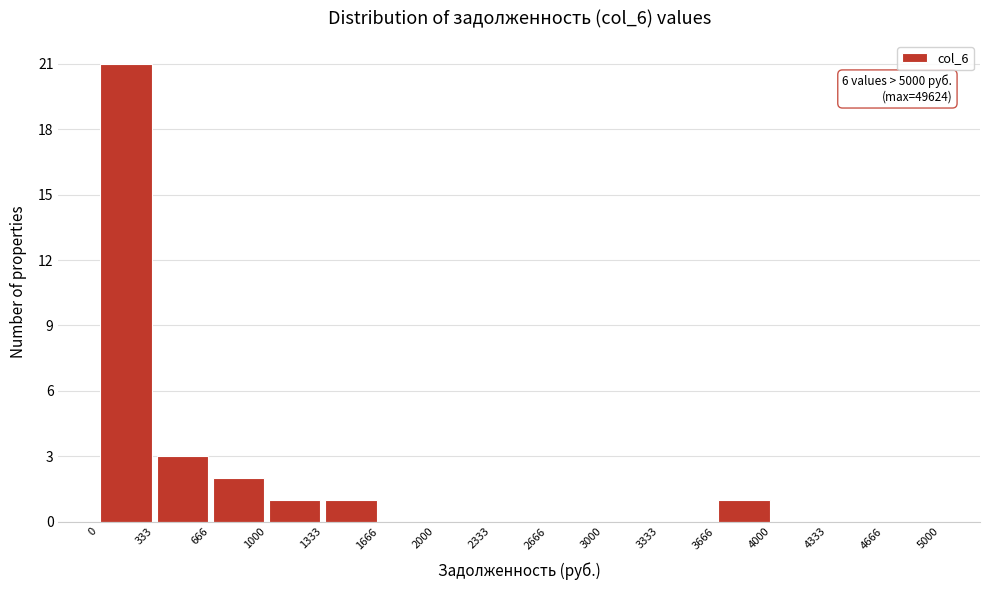

Which range on the x-axis has the tallest bar?

0 to 333